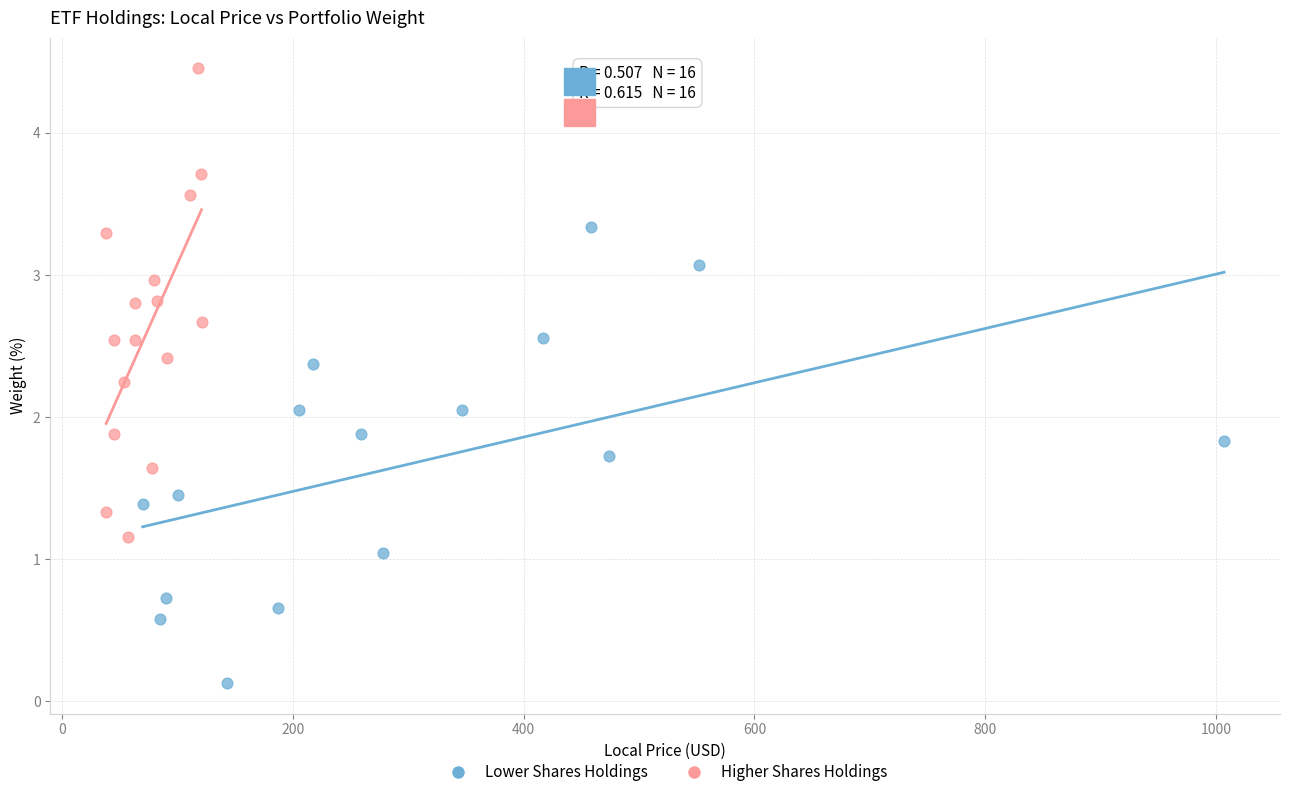

Which series contains the lowest Y value?

Lower Shares Holdings